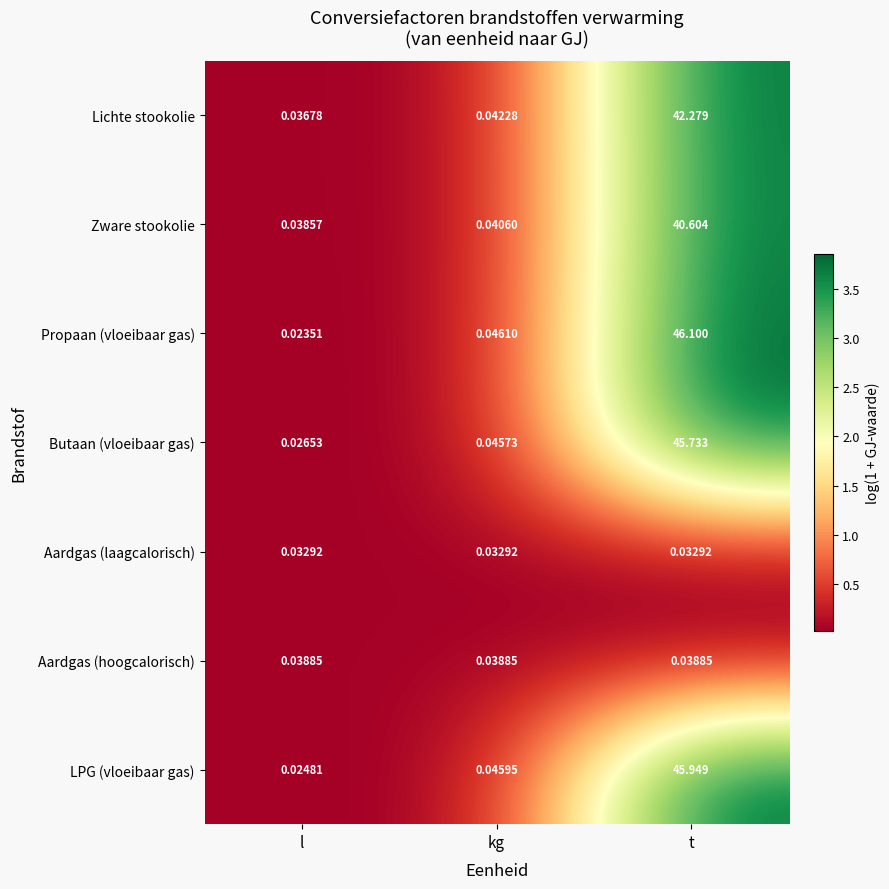

Is the value of Propaan (vloeibaar gas) at l greater than the value of Zware stookolie at kg?

No